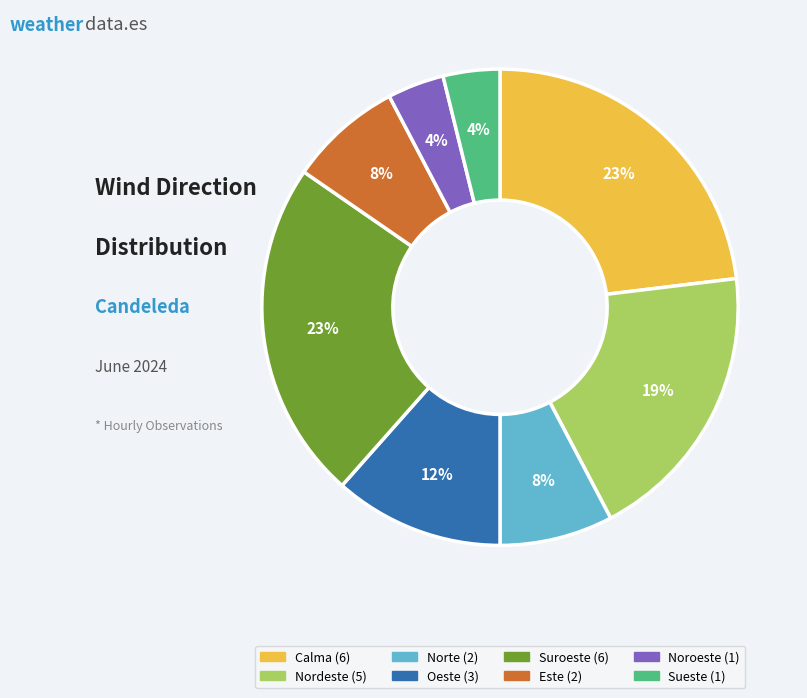

Is there any slice that represents more than half of the pie?

No